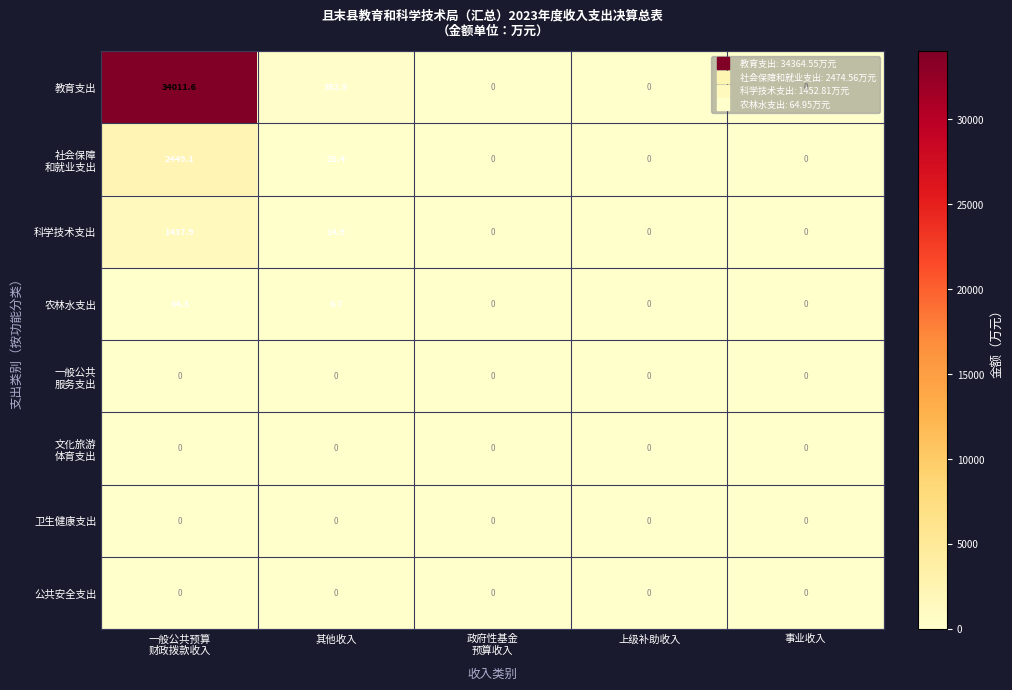

The 教育支出 series shows 0.0 at 上级补助收入. True or false?

True